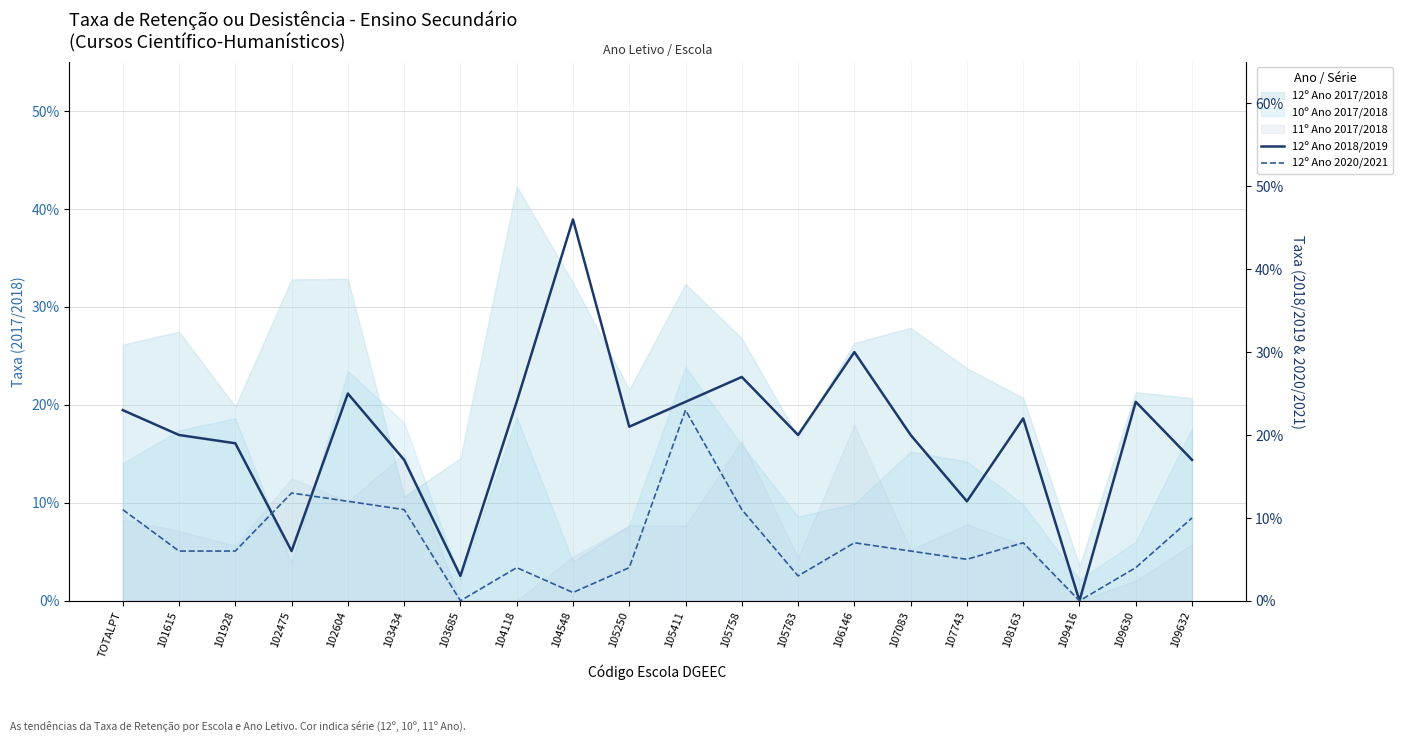

The value of 12º Ano 2018/2019 at 104118 is 0.2. True or false?

False